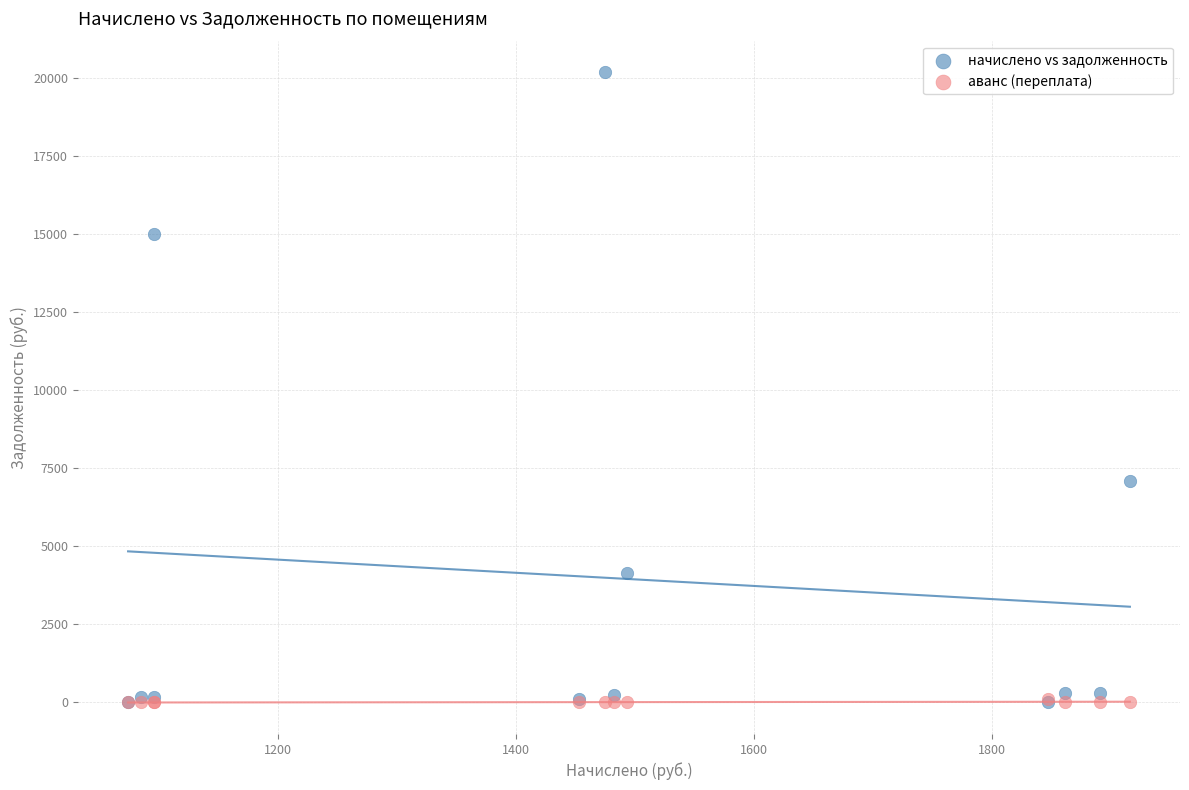

What are all the series names shown in the legend?

начислено vs задолженность, аванс (переплата)